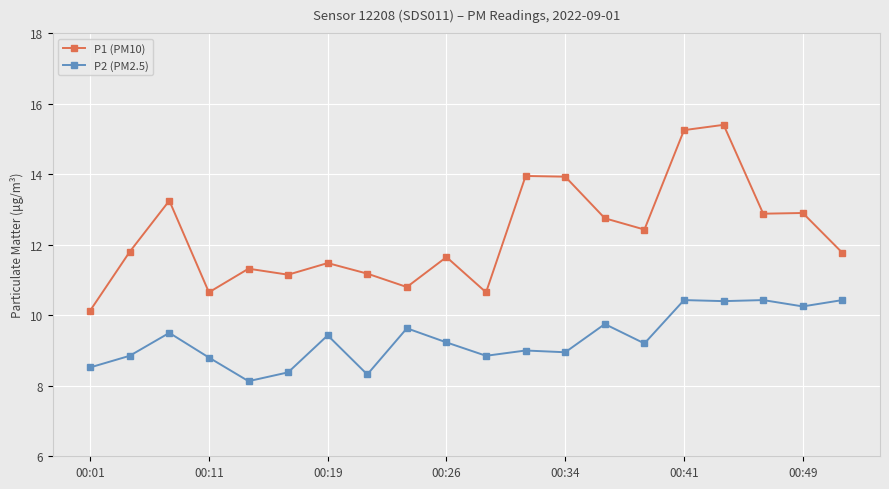

Which series has the largest range (max minus min)?

P1 (PM10)